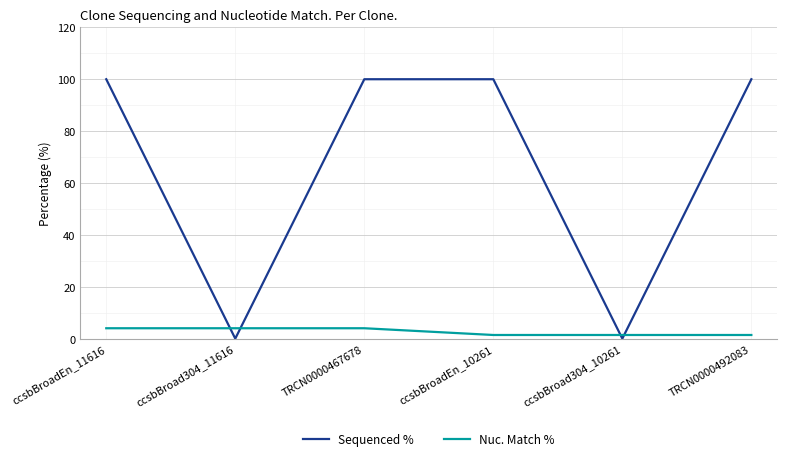

Is this an area chart (filled region under the line)?

No